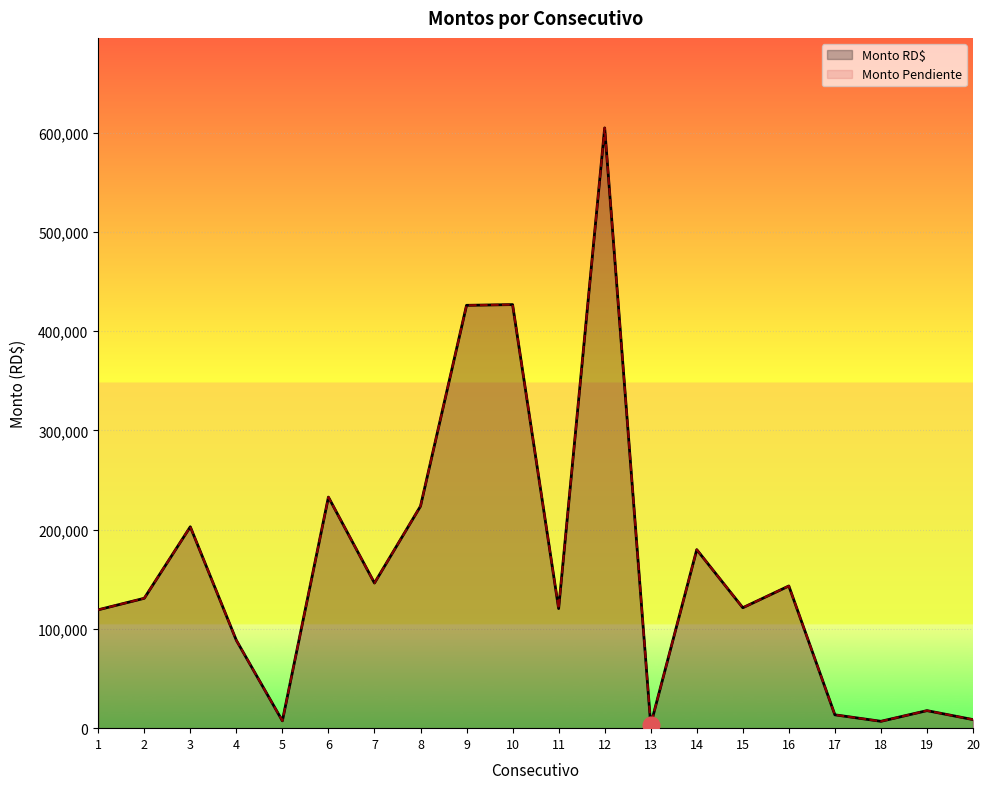

True or false: Monto Pendiente and Monto RD$ intersect in this chart.

False